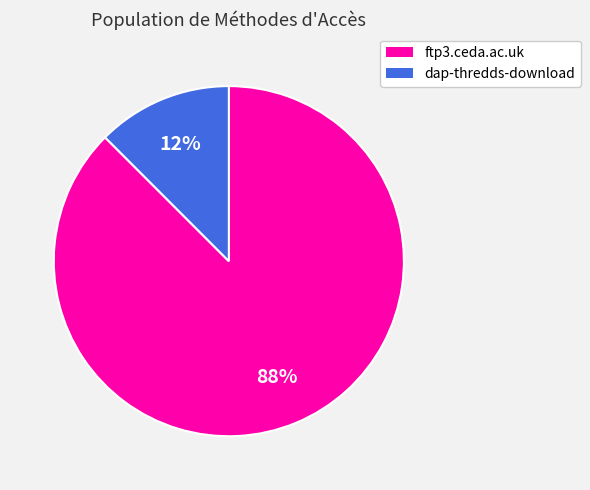

True or false: dap-thredds-download accounts for 12% of the total.

True